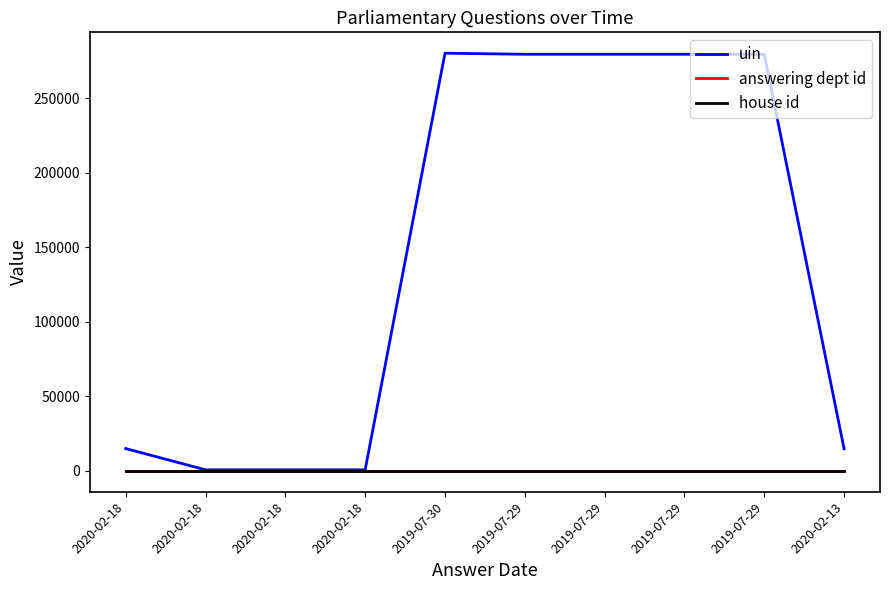

What is the value of the answering dept id point at the 10th from the left?

27